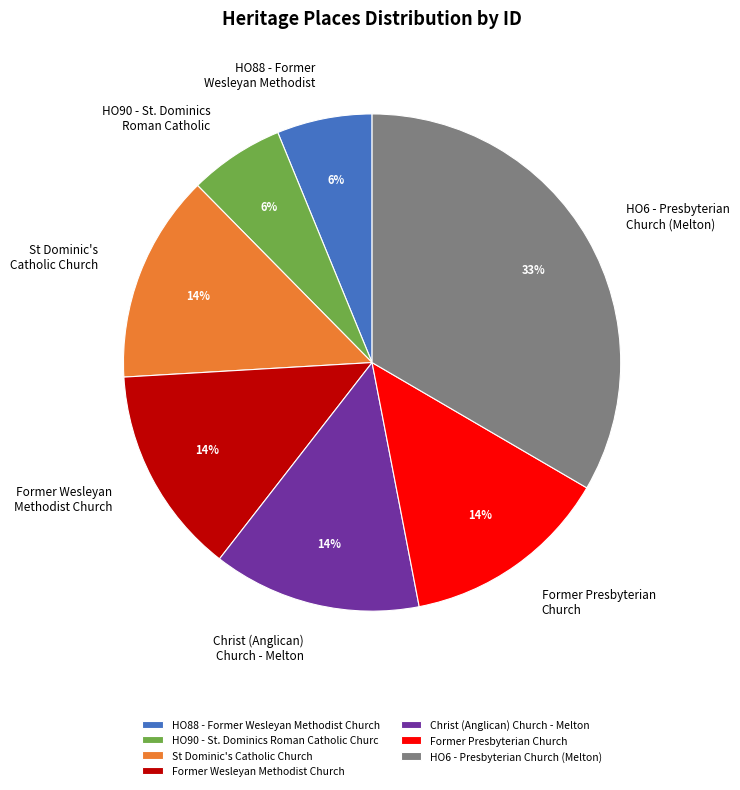

Is there a majority slice in this chart?

No